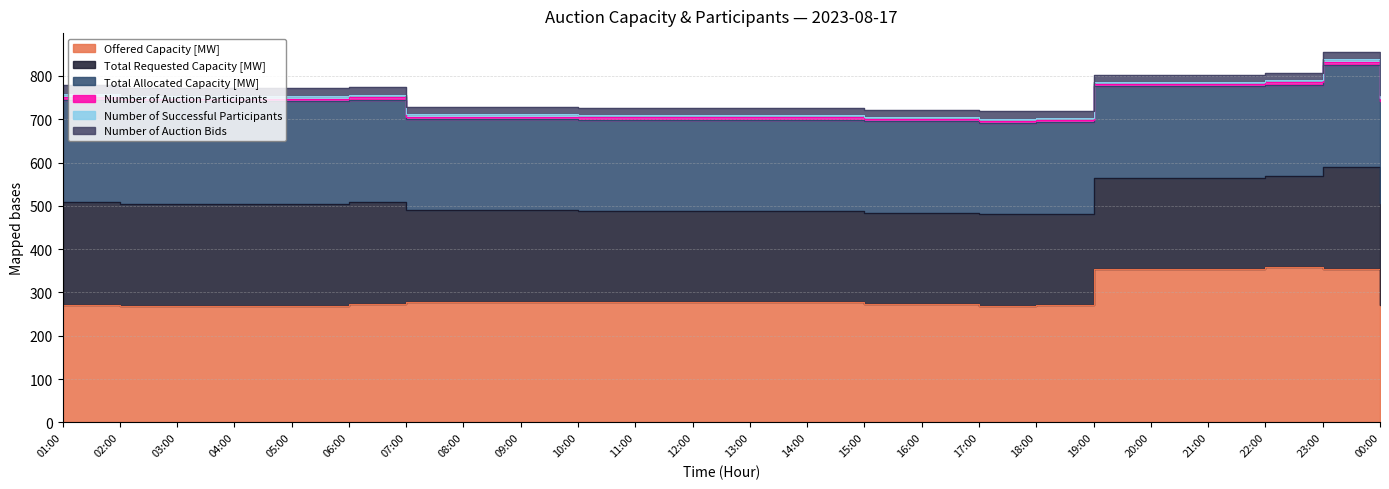

Does the chart display data point markers on the line(s)?

No